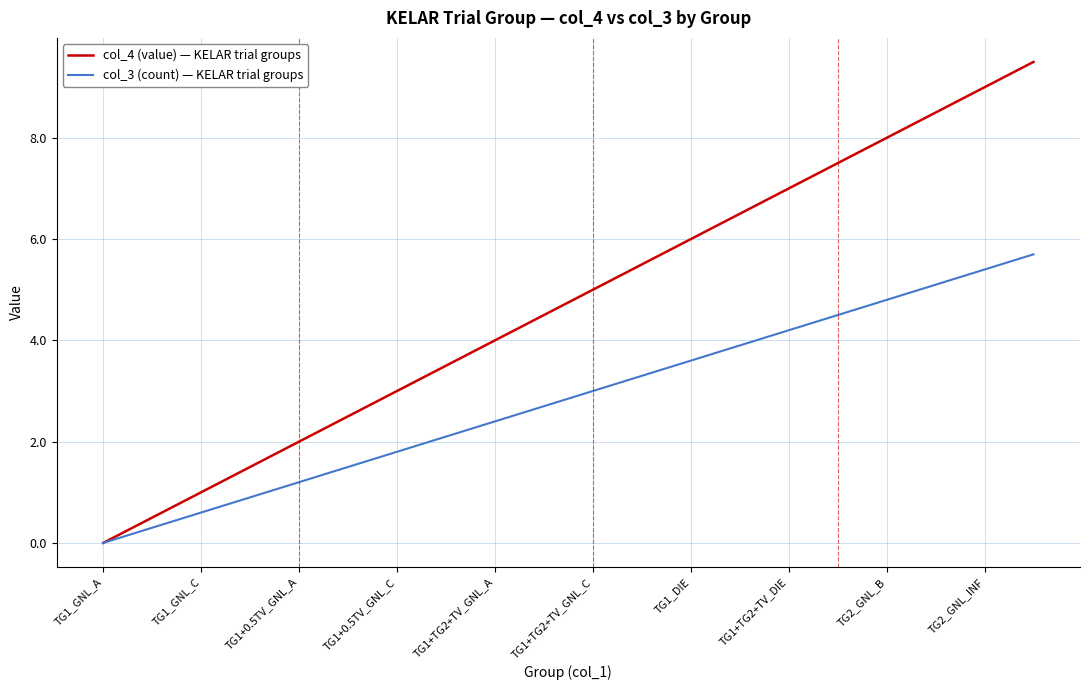

Which series has the largest total across all categories?

col_4 (value) — KELAR trial groups